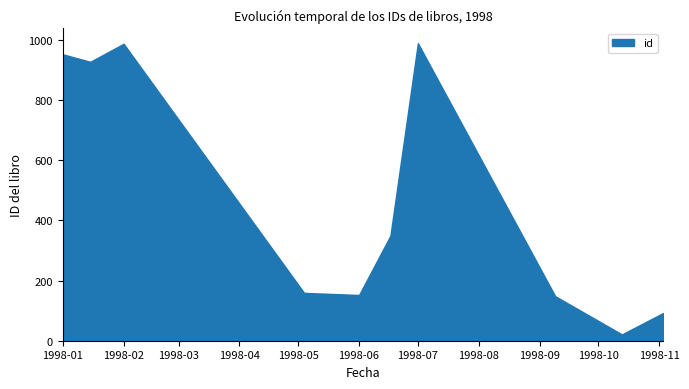

At which label does the data first exceed 349?

1998-01